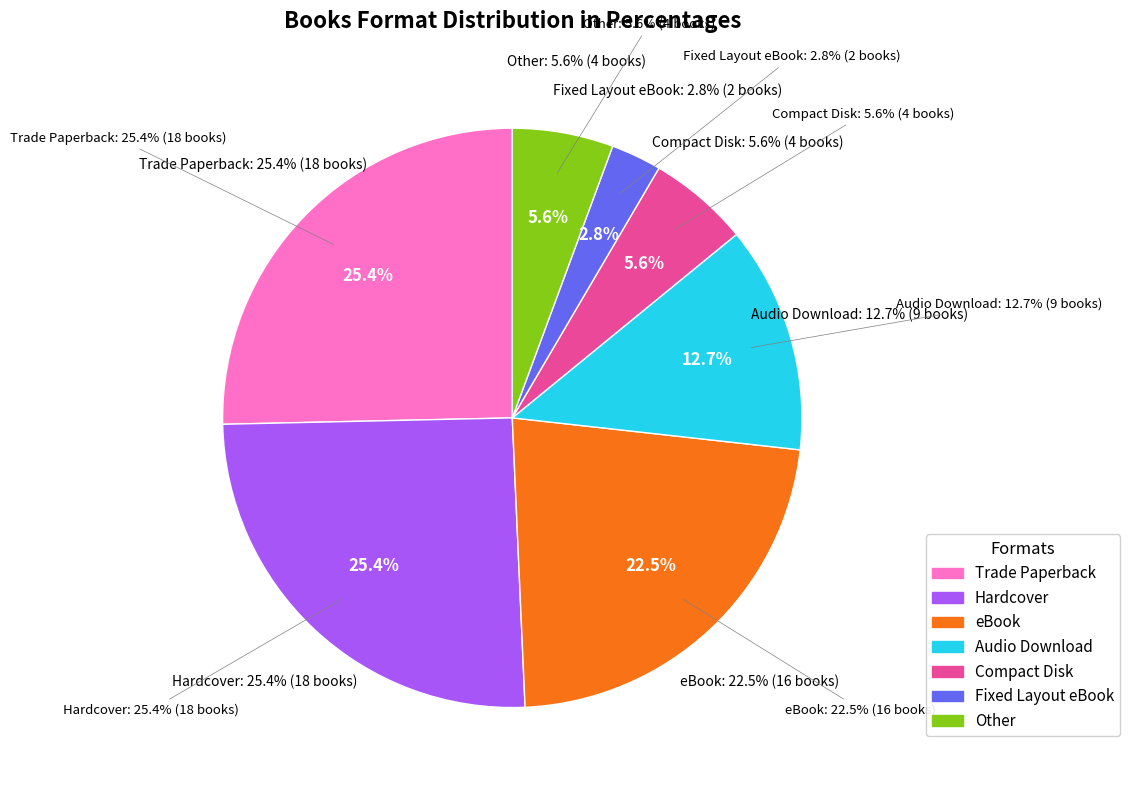

Count the number of slices in the pie.

7